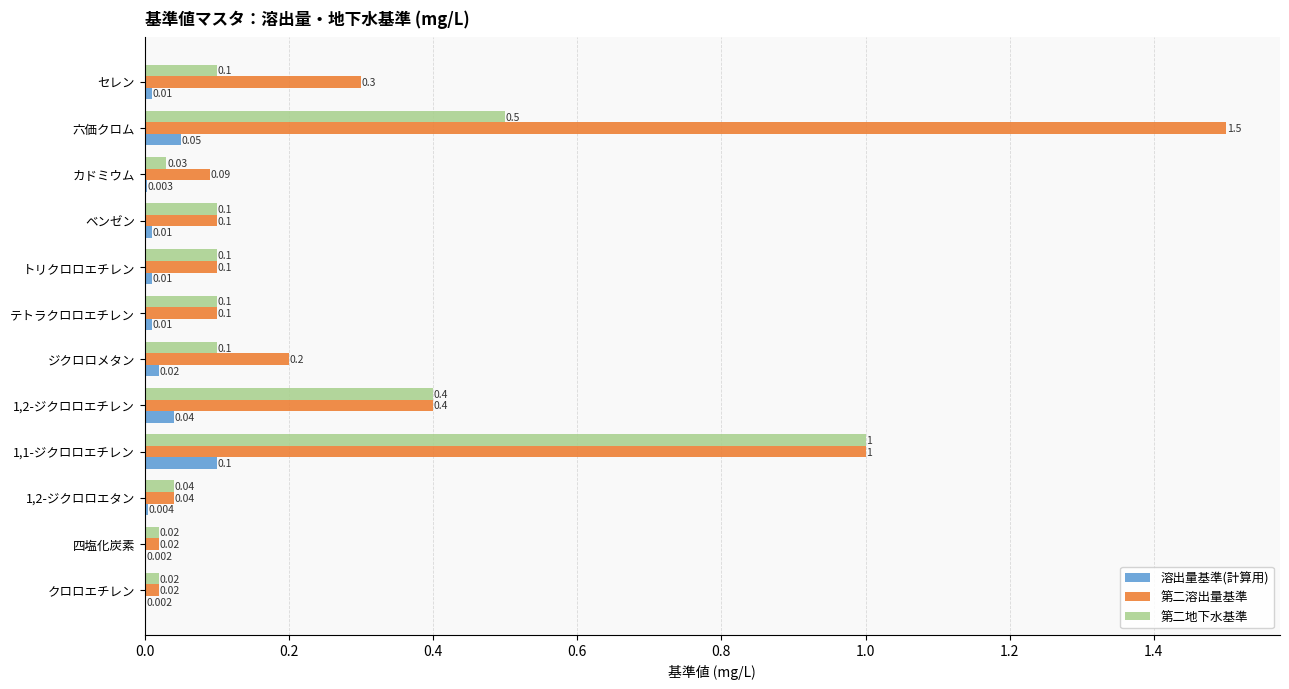

Is the value of 第二地下水基準 at クロロエチレン greater than the value of 第二溶出量基準 at ベンゼン?

No